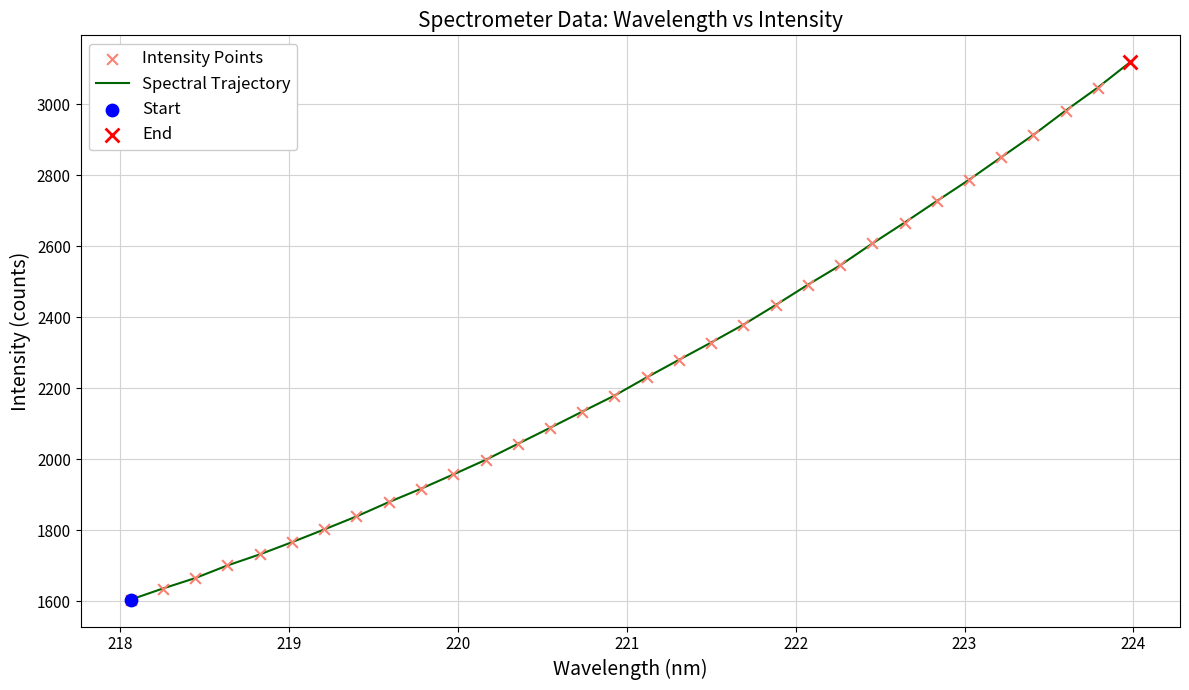

What is the difference between the maximum and minimum values?

1514.6